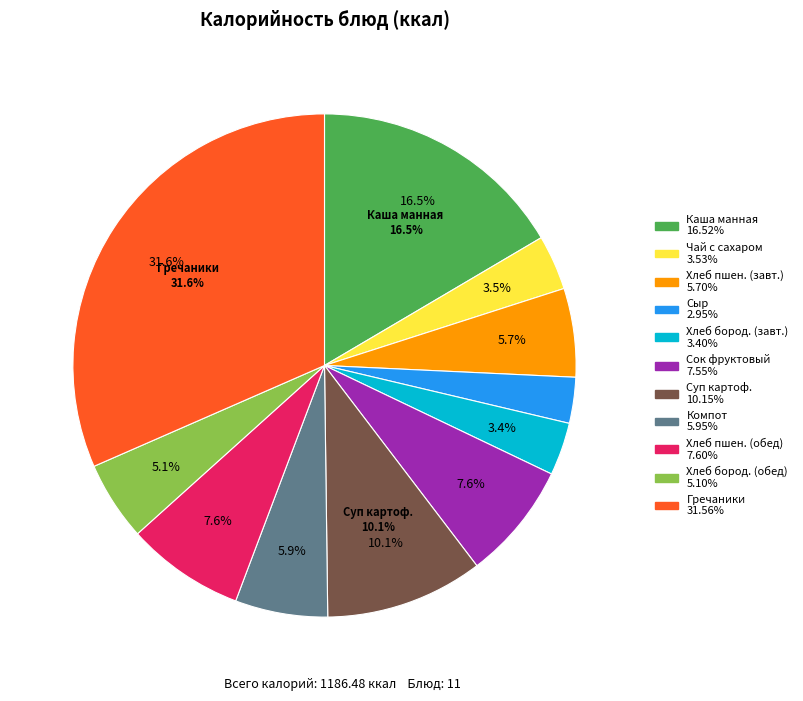

The Сыр (порциями) slice represents 1% of the pie. True or false?

False